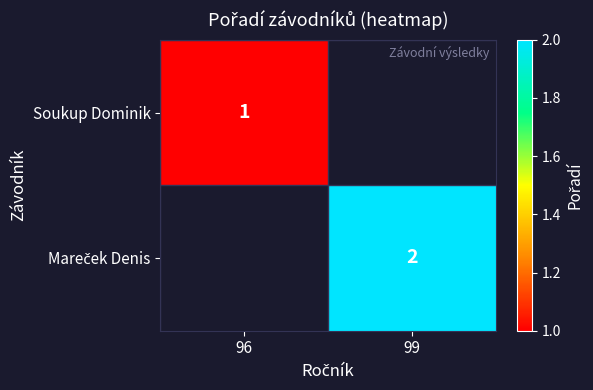

The Soukup Dominik series shows 0 at 96. True or false?

False